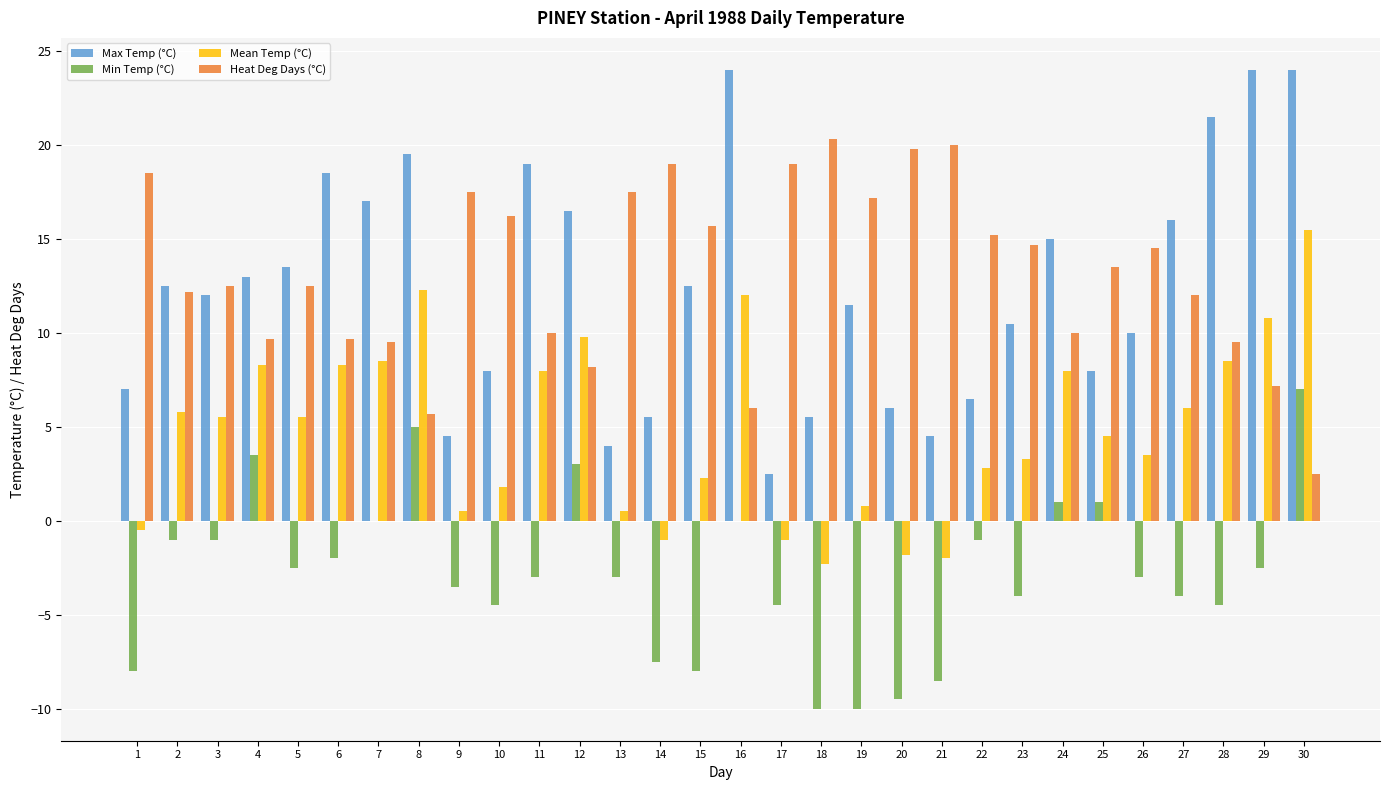

What is the total value across all series at 5?

29.0